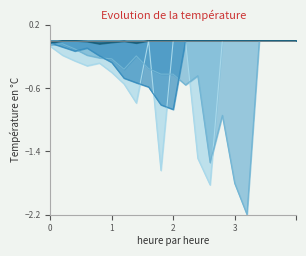

What is the smallest value displayed?

-2.2